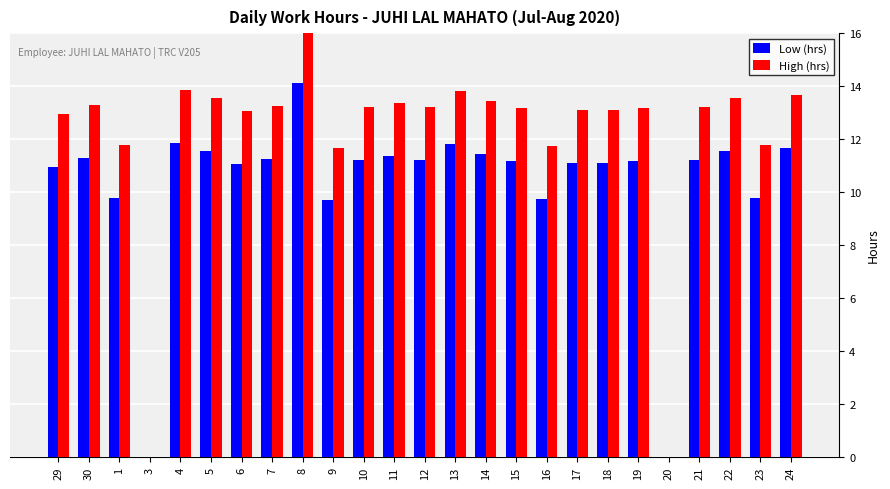

At which label does High (hrs) reach its minimum?

3